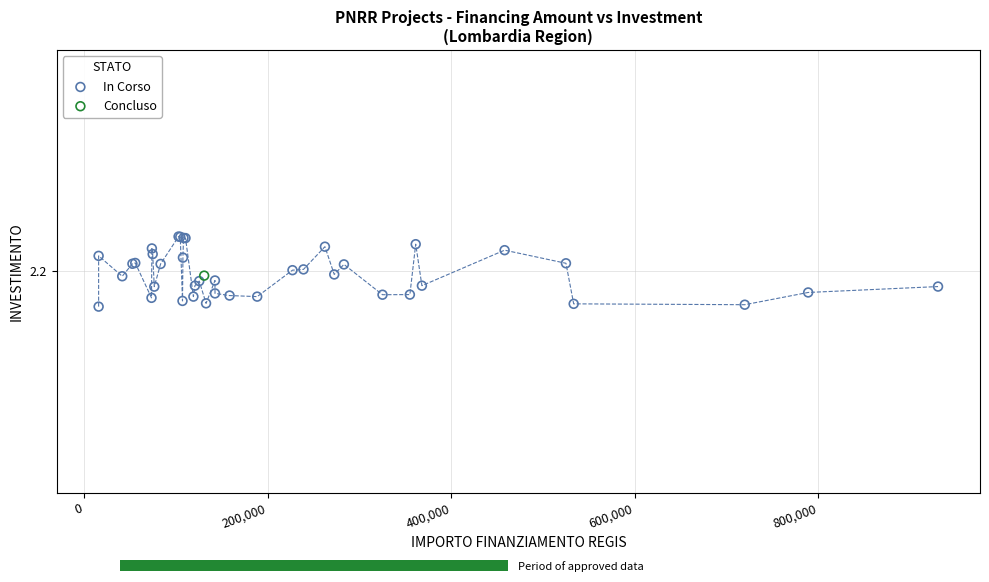

What are all the series names shown in the legend?

In Corso, Concluso